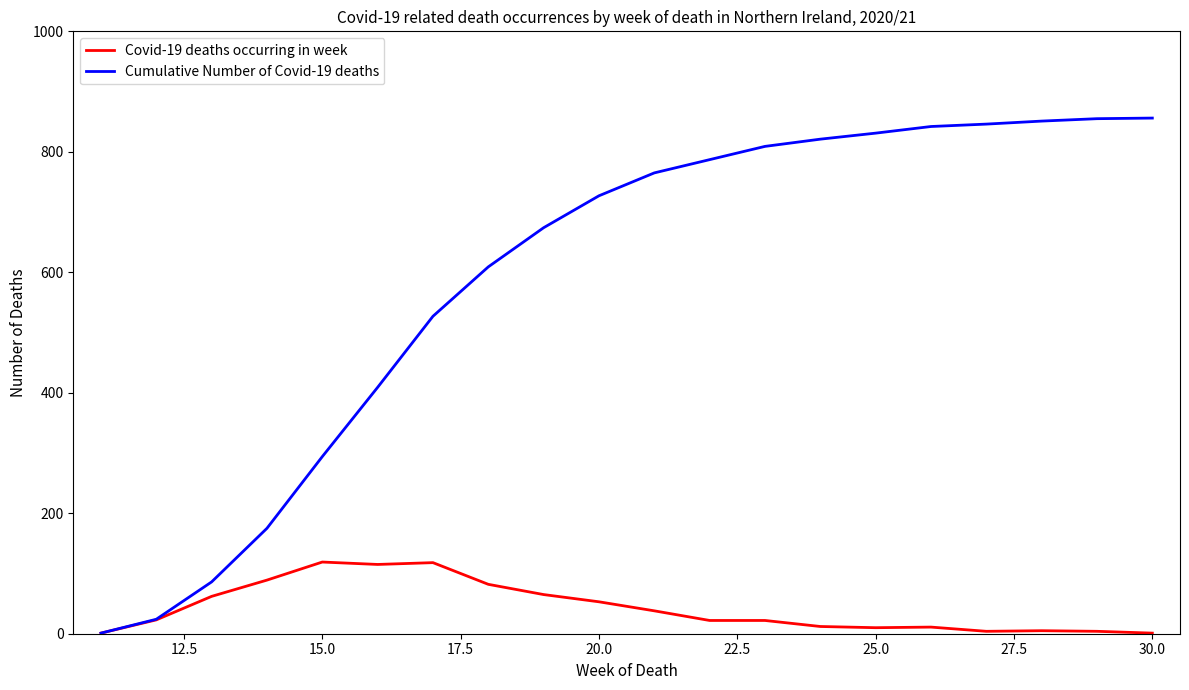

List the series in order of their overall mean, highest first.

Cumulative Number of Covid-19 deaths, Covid-19 deaths occurring in week